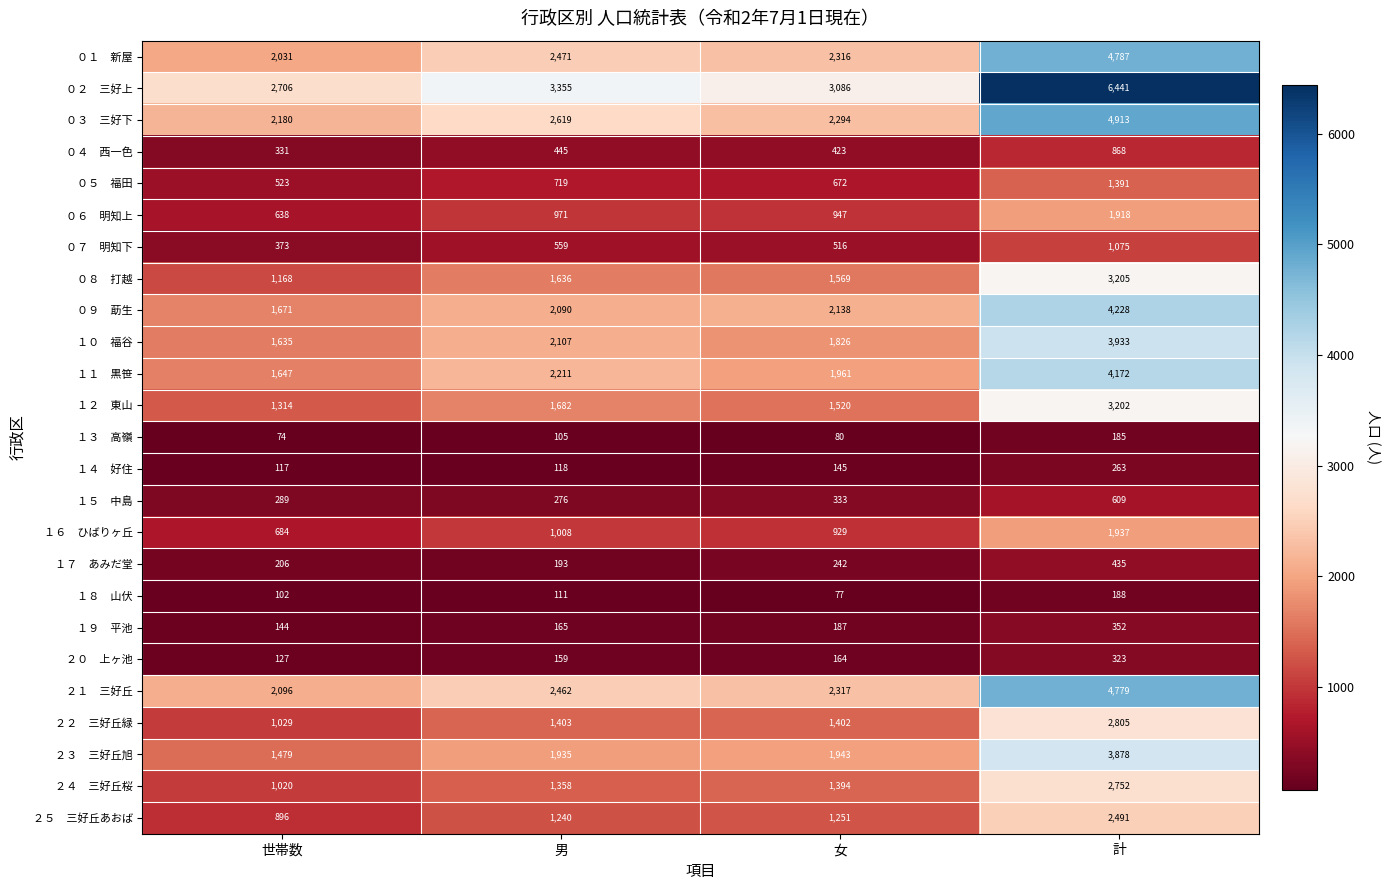

At which category does the chart reach its minimum across all series?

世帯数